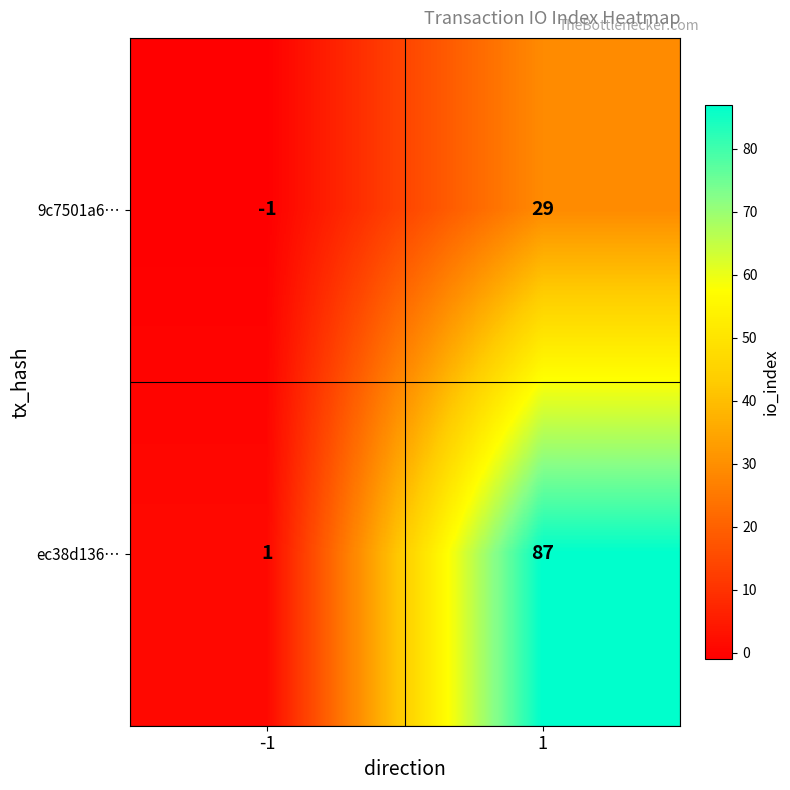

Reading left to right, what are all the values shown in this chart?

9c7501a6…: -1=-1	1=29
ec38d136…: -1=1	1=87